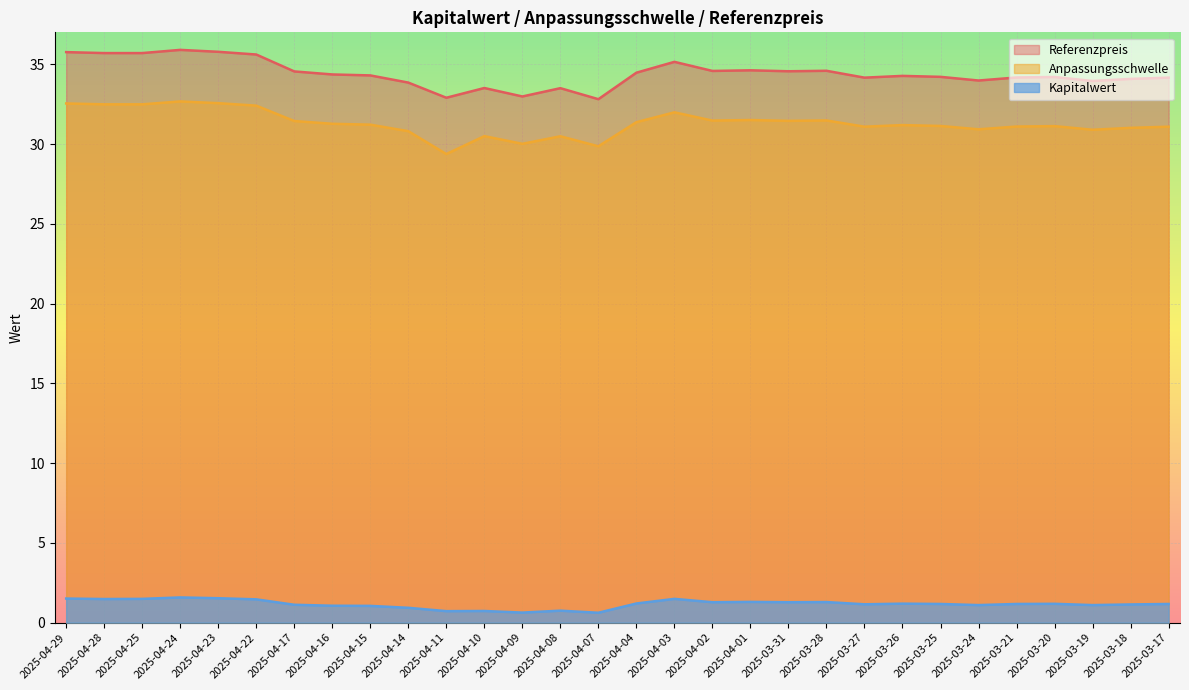

Reading left to right, list all the values displayed in this chart.

Anpassungsschwelle: 32.5	32.5	32.5	32.7	32.6	32.4	31.4	31.3	31.2	30.8	29.4	30.5	30.0	30.5	29.9	31.4	32.0	31.5	31.5	31.4	31.5	31.1	31.2	31.1	30.9	31.1	31.1	30.9	31.0	31.1
Referenzpreis: 35.8	35.7	35.7	35.9	35.8	35.6	34.5	34.4	34.3	33.9	32.9	33.5	33.0	33.5	32.8	34.5	35.1	34.6	34.6	34.6	34.6	34.2	34.3	34.2	34.0	34.2	34.2	34.0	34.1	34.2
Kapitalwert: 1.5	1.5	1.5	1.6	1.5	1.5	1.1	1.1	1.1	0.9	0.7	0.7	0.6	0.8	0.6	1.2	1.5	1.3	1.3	1.3	1.3	1.1	1.2	1.2	1.1	1.2	1.2	1.1	1.1	1.2